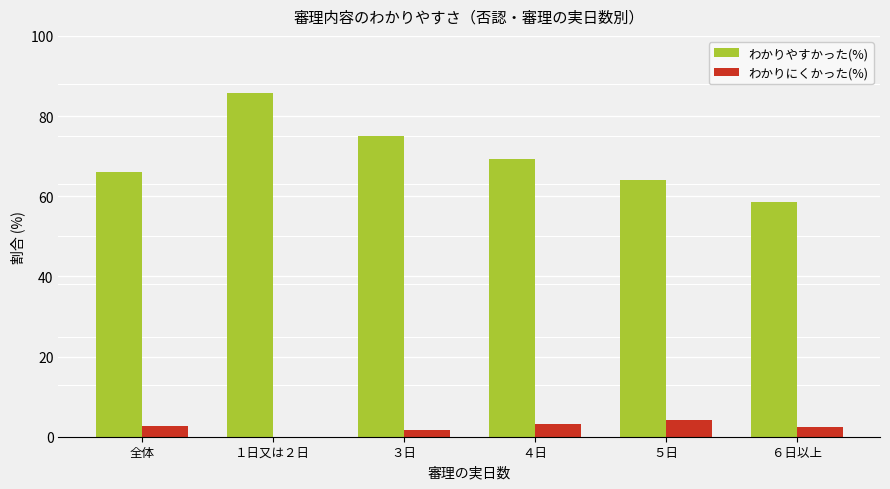

Which series changed the most between １日又は２日 and ５日?

わかりやすかった(%)